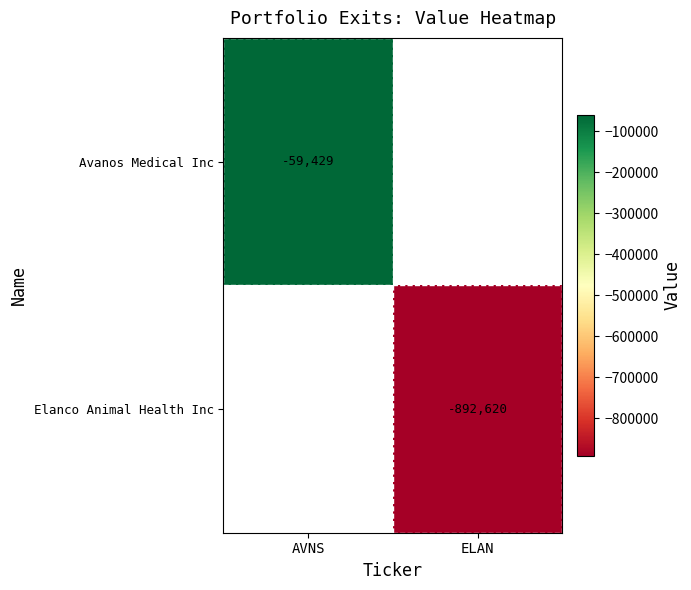

The value of Avanos Medical Inc at AVNS is -59429.0. True or false?

True